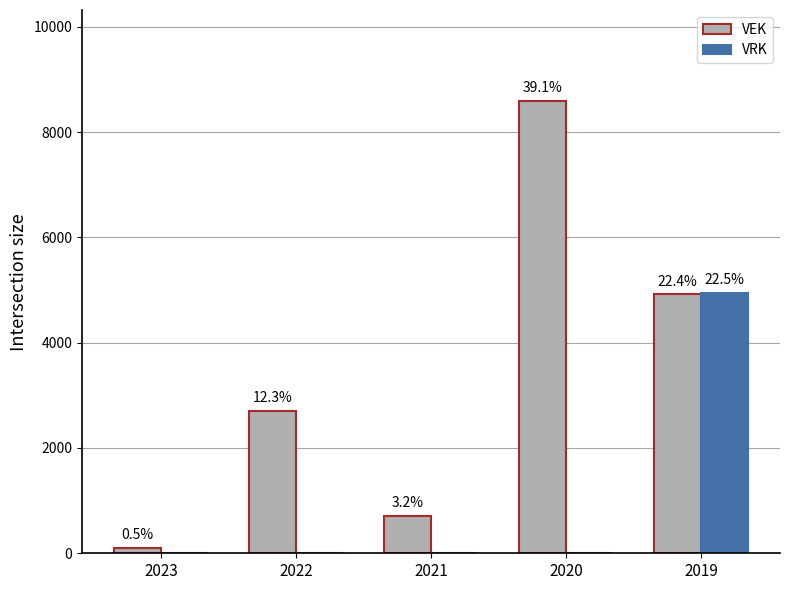

List the labels in order of VEK value, largest first.

2020, 2019, 2022, 2021, 2023